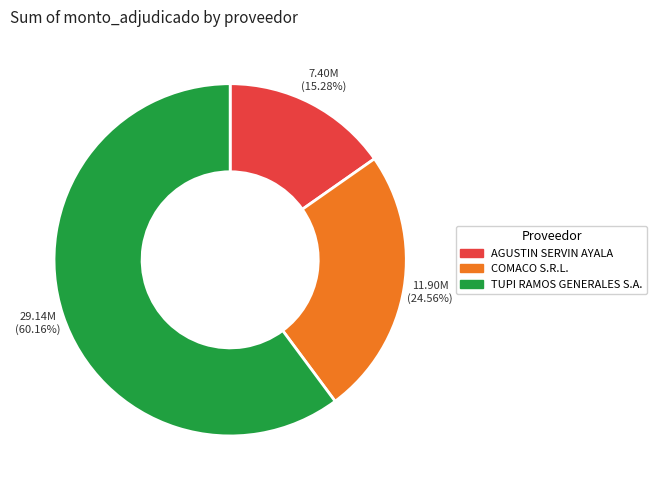

Which slice is the smallest?

AGUSTIN SERVIN AYALA